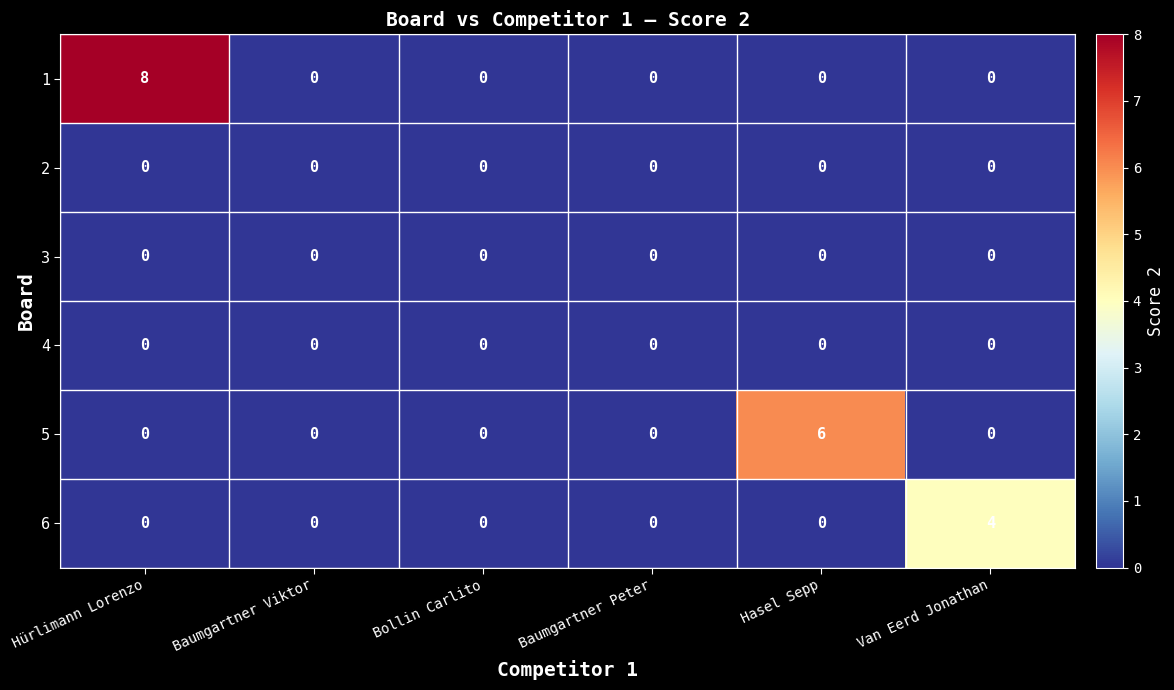

Between Baumgartner Viktor and Hasel Sepp, which series saw the biggest shift?

5